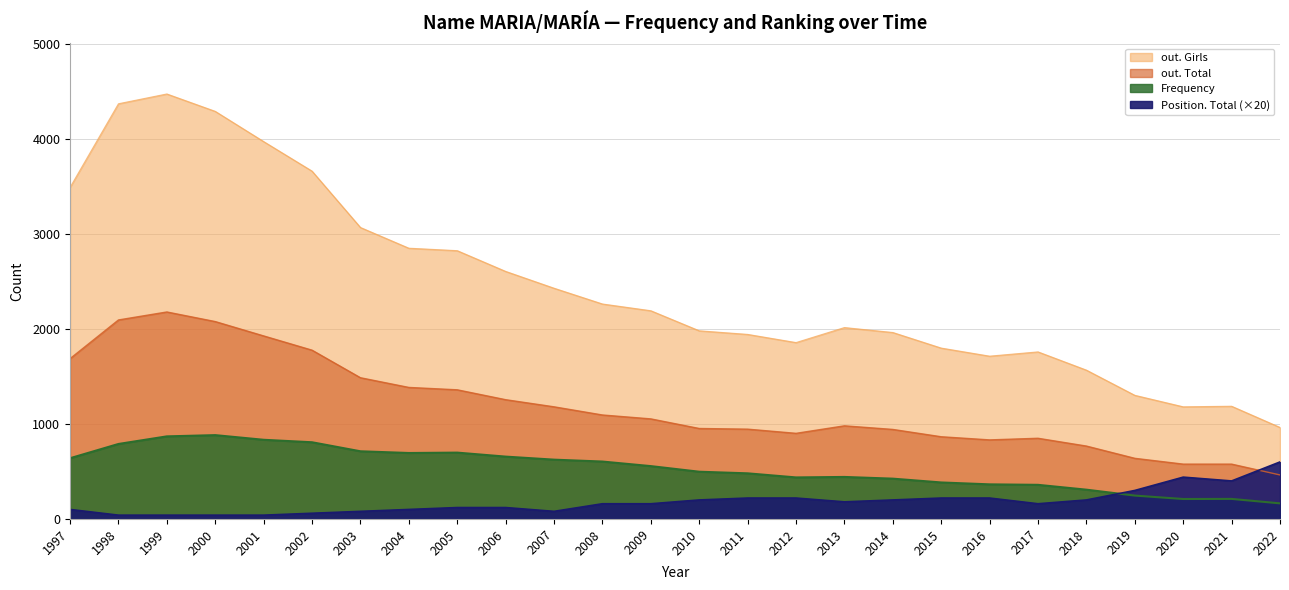

The value of Frequency at 2011 is 252. True or false?

False